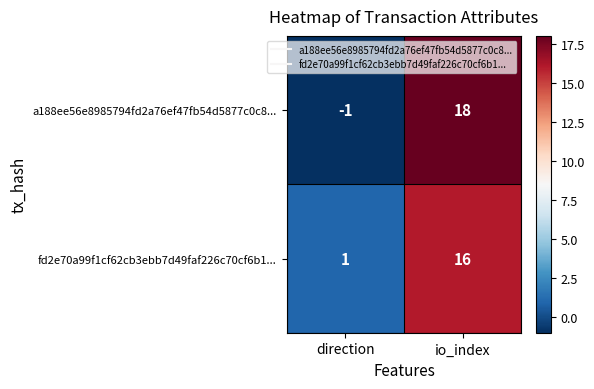

Which label corresponds to the smallest value in the chart?

direction